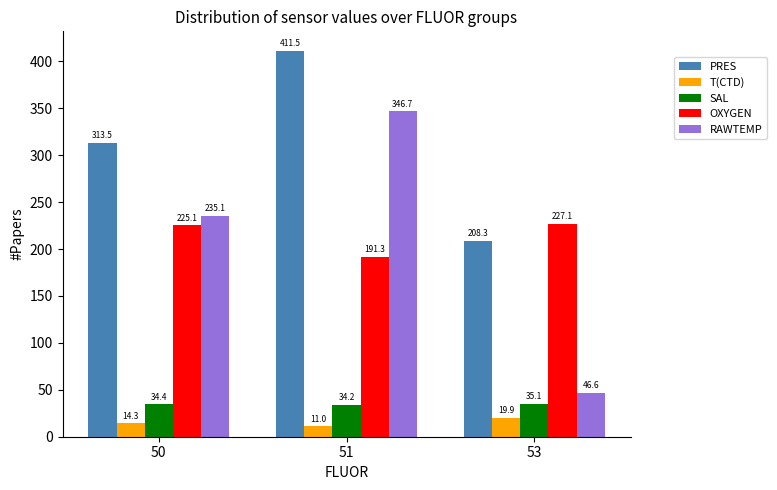

Which category has the highest value in the OXYGEN series?

53